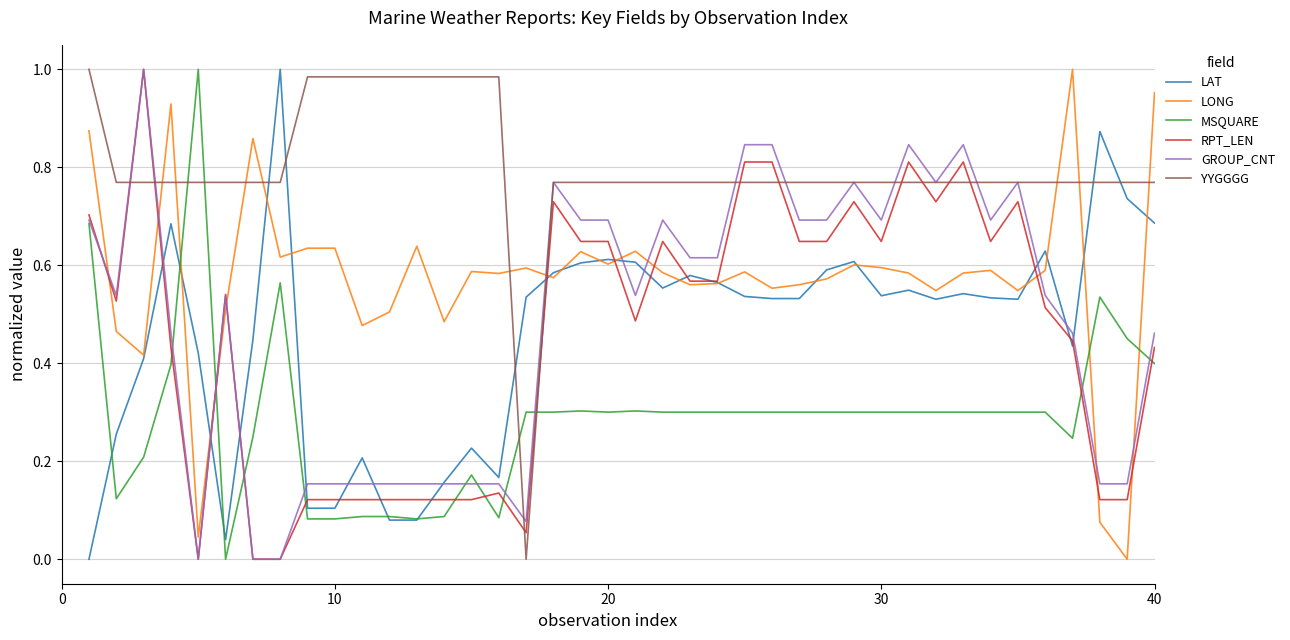

After their last crossing, which series has the higher values: YYGGGG or LONG?

LONG